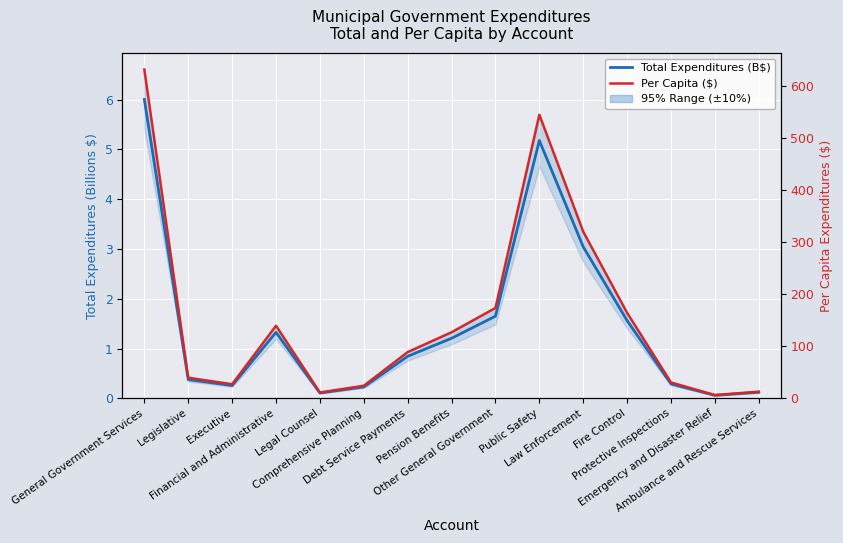

What is the difference between the Total Expenditures (B$) values at Emergency and Disaster Relief and Other General Government?

1.6